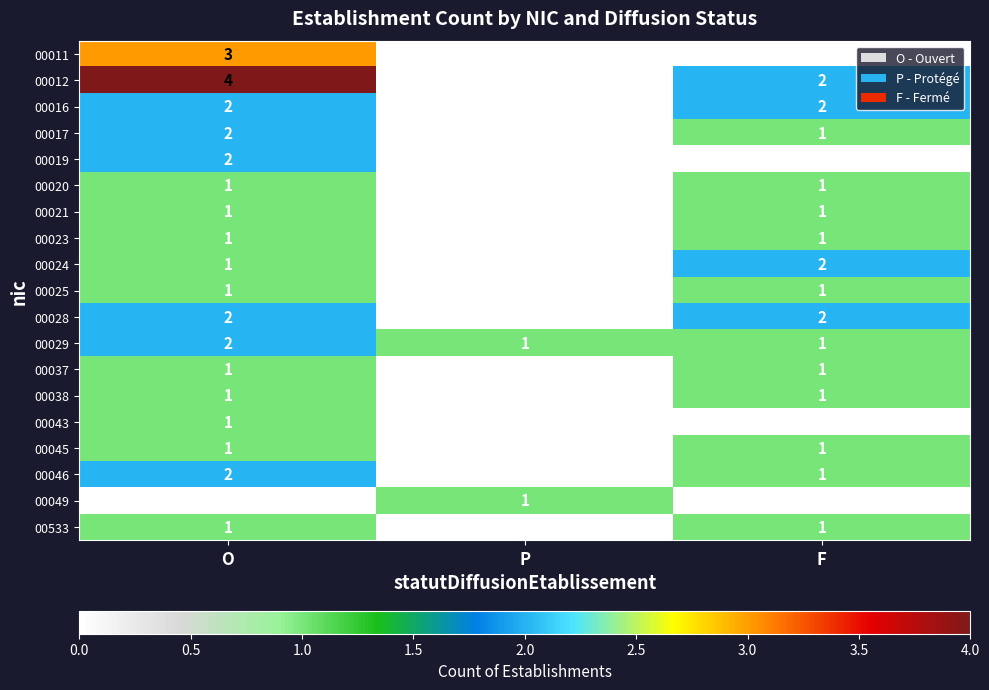

What is the total value across all series at F?

19